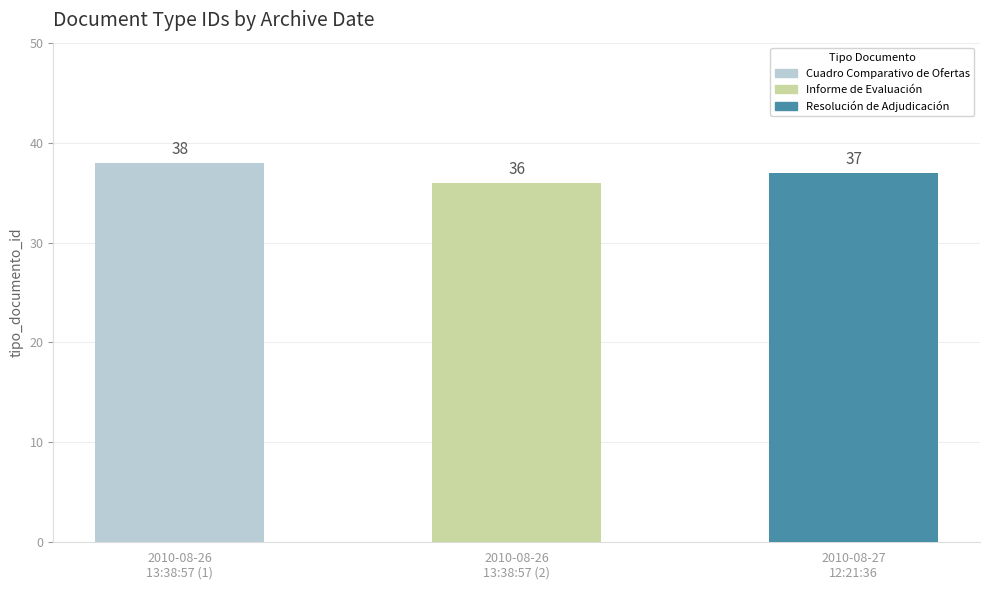

True or false: the data shows 37 at 2010-08-27 12:21:36.

True